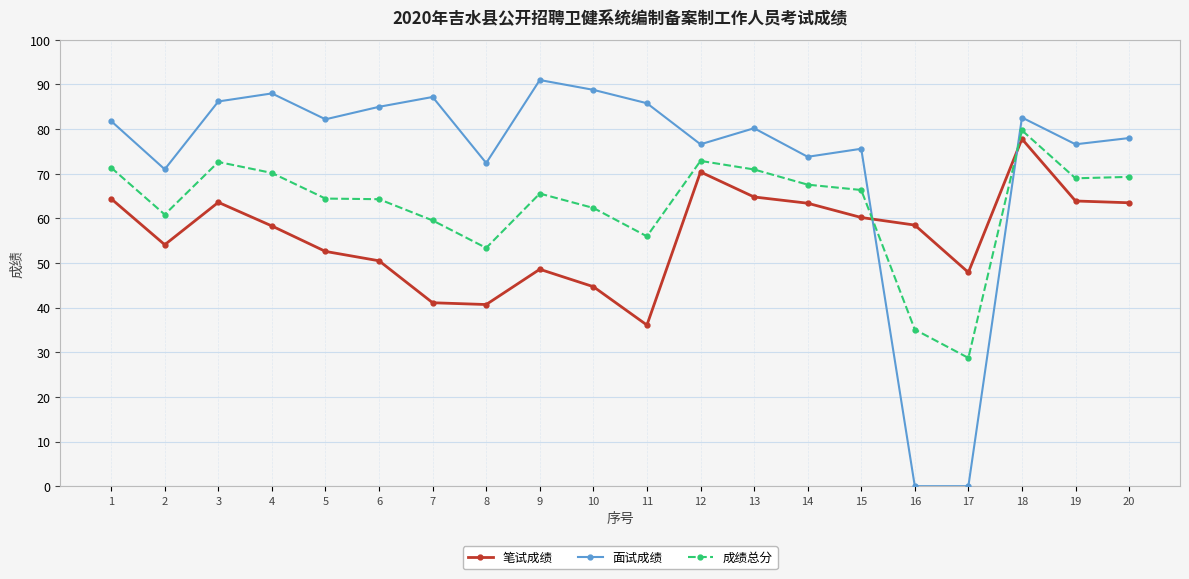

Which series has the widest spread of values?

面试成绩